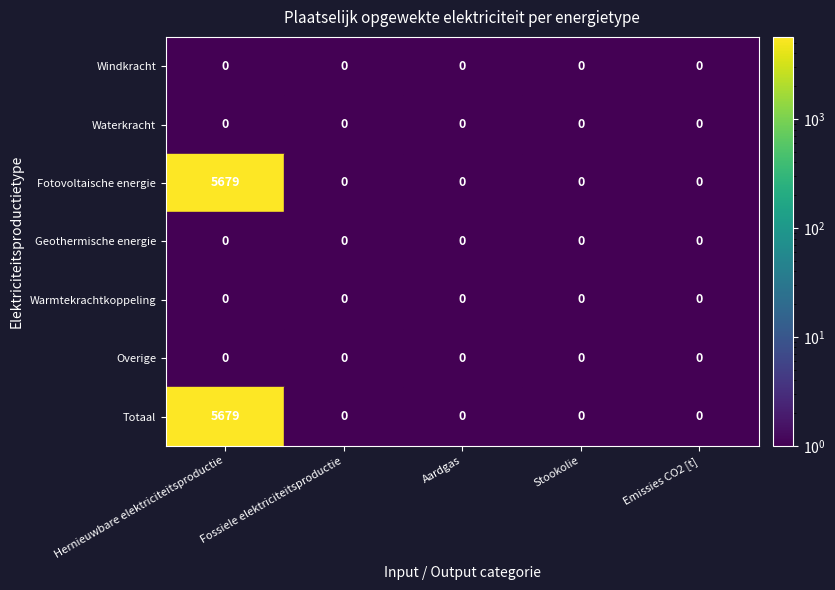

How many distinct data groups are displayed?

7